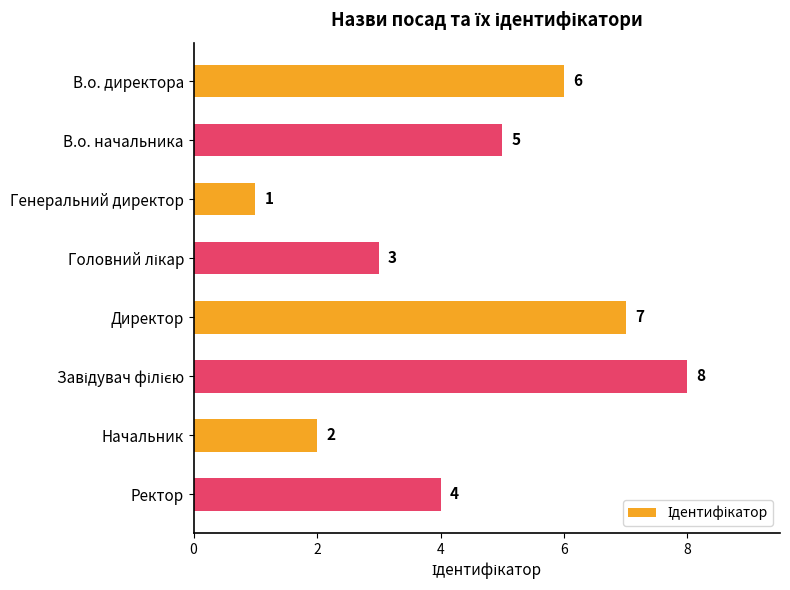

What is the change in value from Генеральний директор to Начальник?

+1